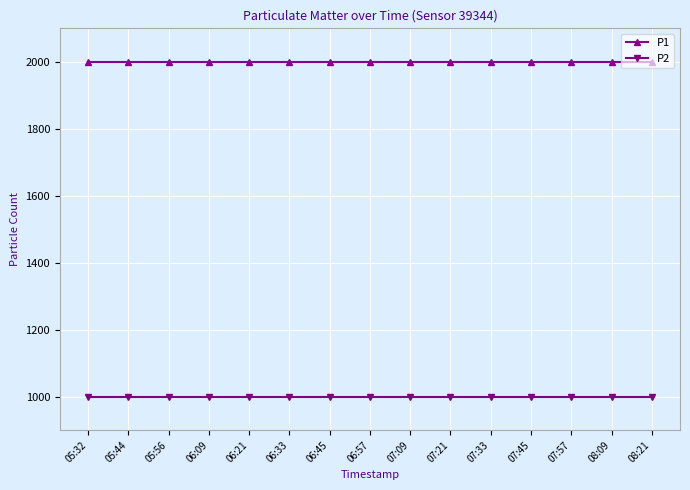

What are all the series names shown in the legend?

P1, P2